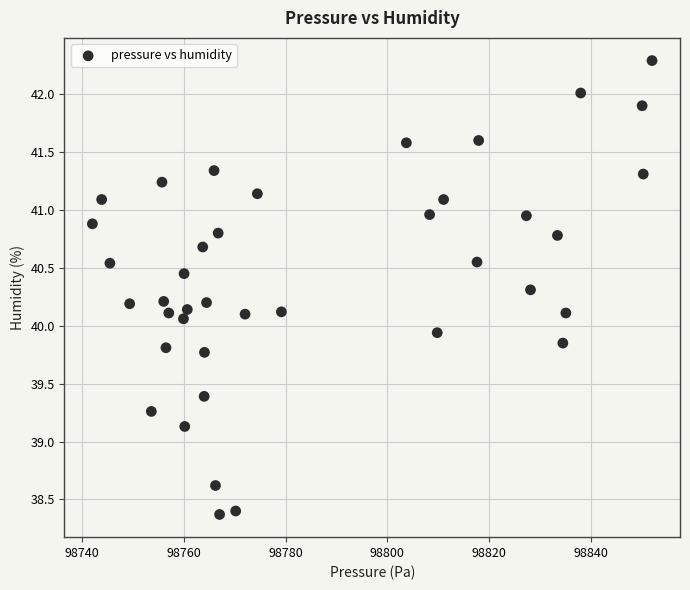

What is the range of Y values (max minus min)?

3.9